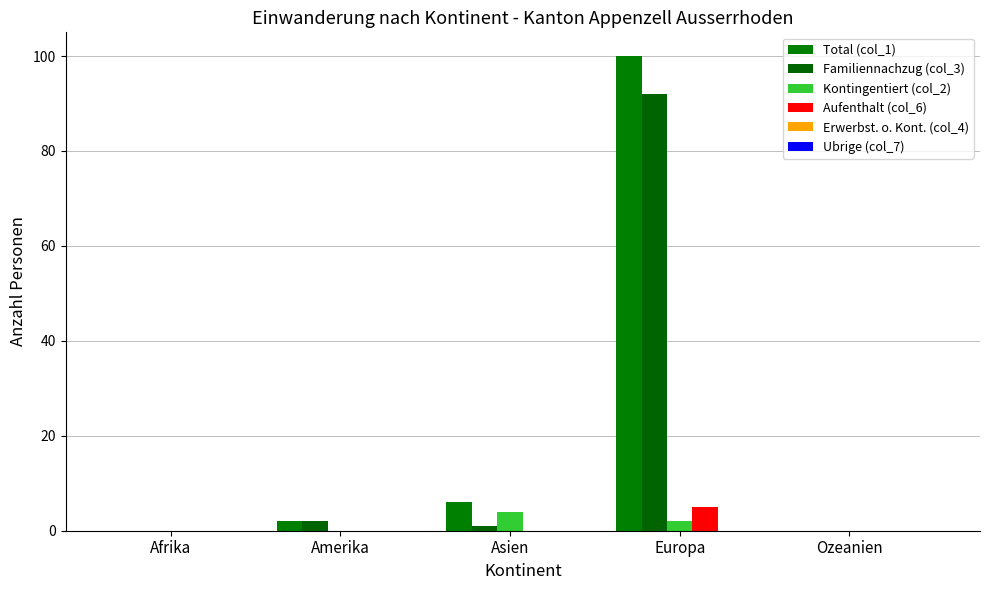

What is the difference between the highest and lowest values at Amerika?

2